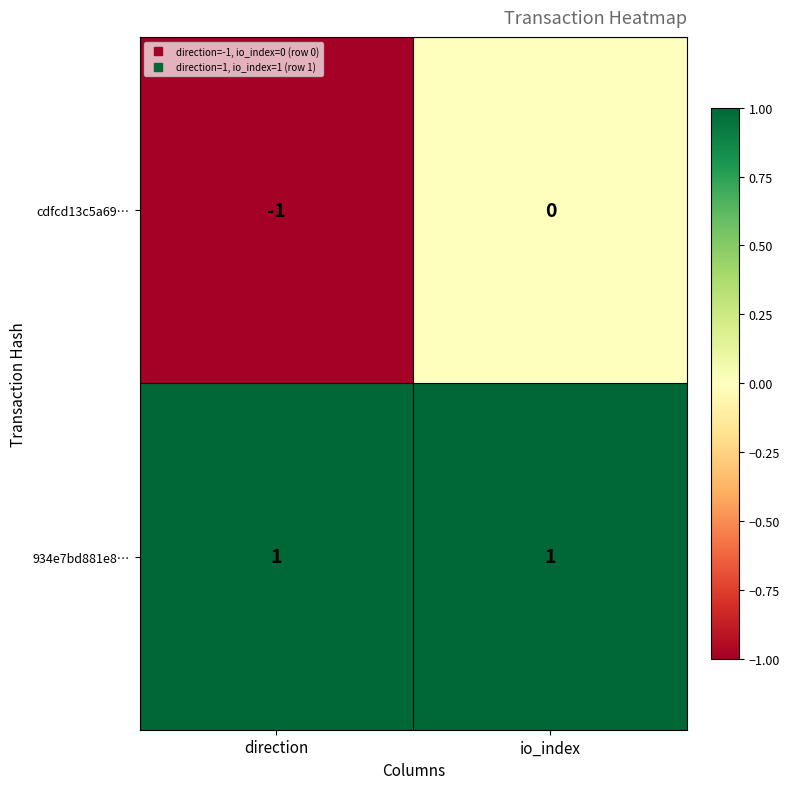

Reading left to right, list all the values displayed in this chart.

cdfcd13c5a69…: direction=-1	io_index=0
934e7bd881e8…: direction=1	io_index=1